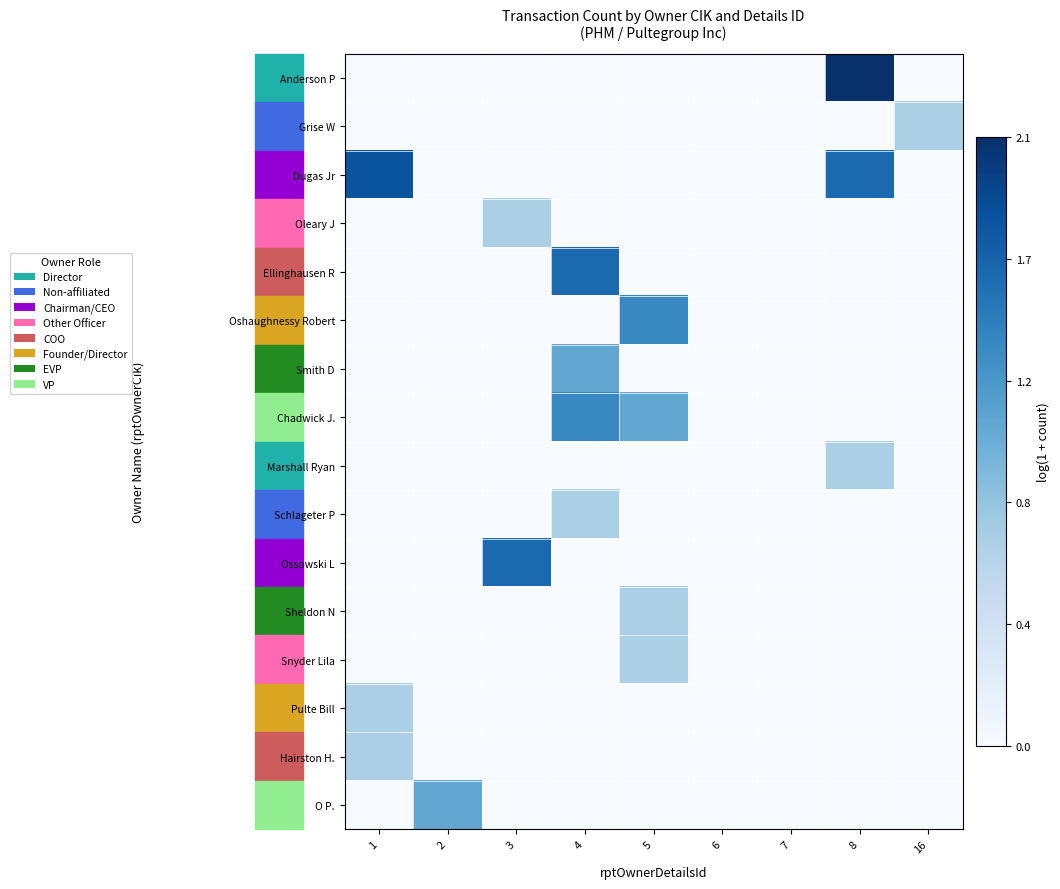

Rank the series at 2 from lowest to highest value.

Anderson P, Grise W, Dugas Jr, Oleary J, Ellinghausen R, Oshaughnessy Robert, Smith D, Chadwick J., Marshall Ryan, Schlageter P, Ossowski L, Sheldon N, Snyder Lila, Pulte Bill, Hairston H., O P.